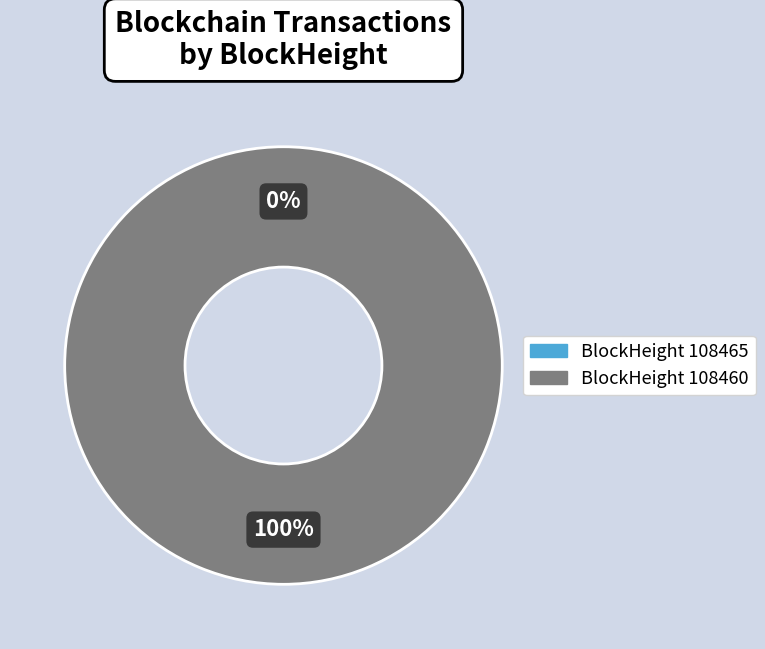

How many slices are in this pie chart?

2